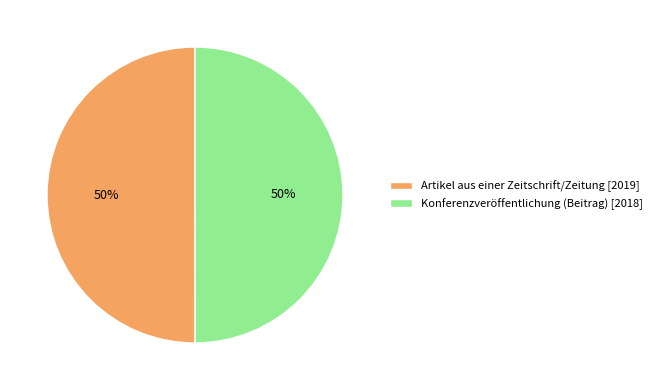

Approximately how many times larger is the value at Artikel aus einer Zeitschrift/Zeitung [2019] compared to Konferenzveröffentlichung (Beitrag) [2018]?

1.0